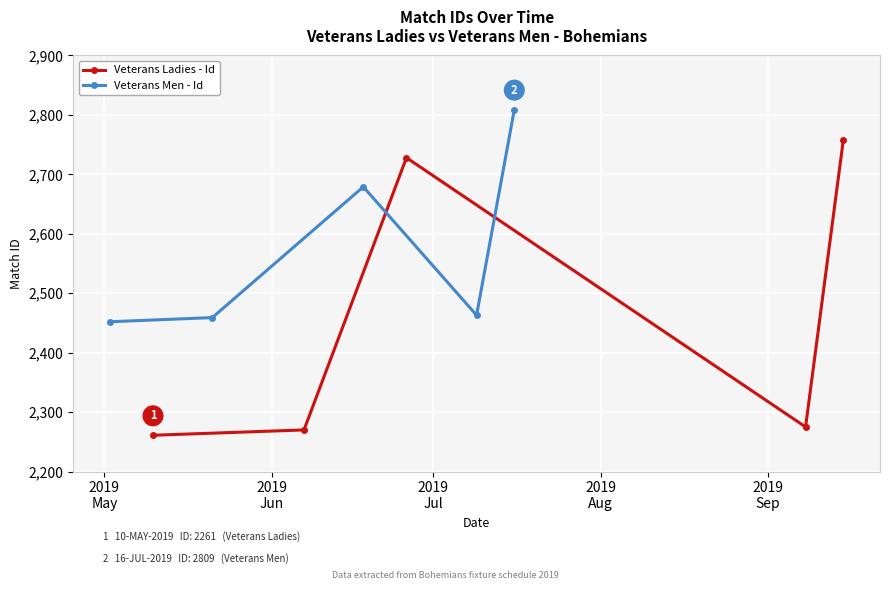

What is the lowest value of the Veterans Ladies - Id series?

2261